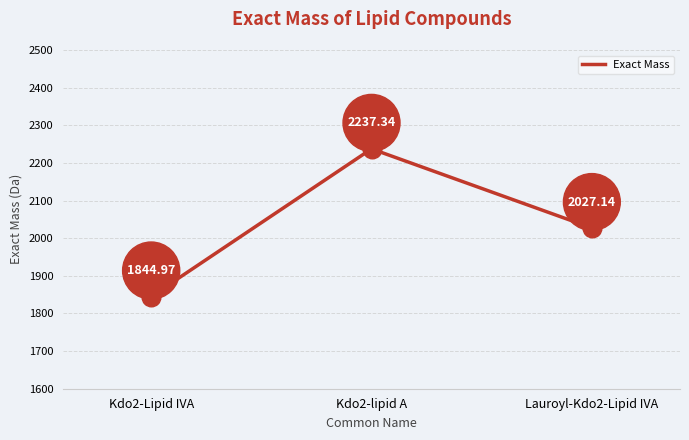

What is the change in value from Kdo2-Lipid IVA to Lauroyl-Kdo2-Lipid IVA?

+182.2